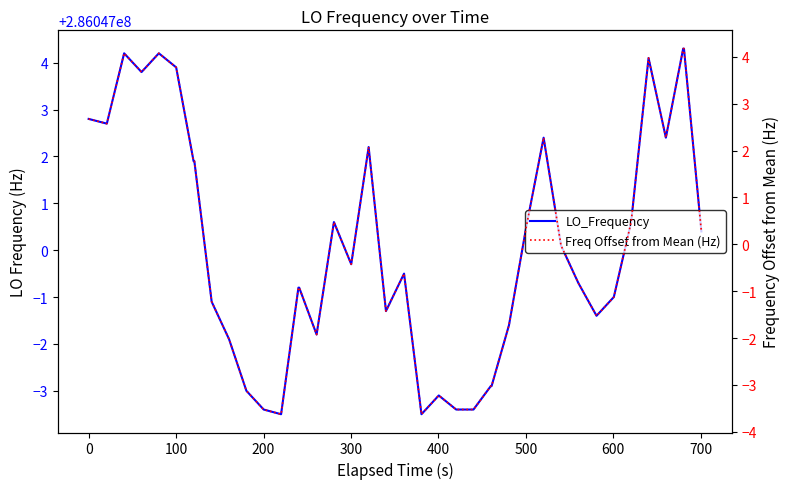

Does the chart display data point markers on the line(s)?

No